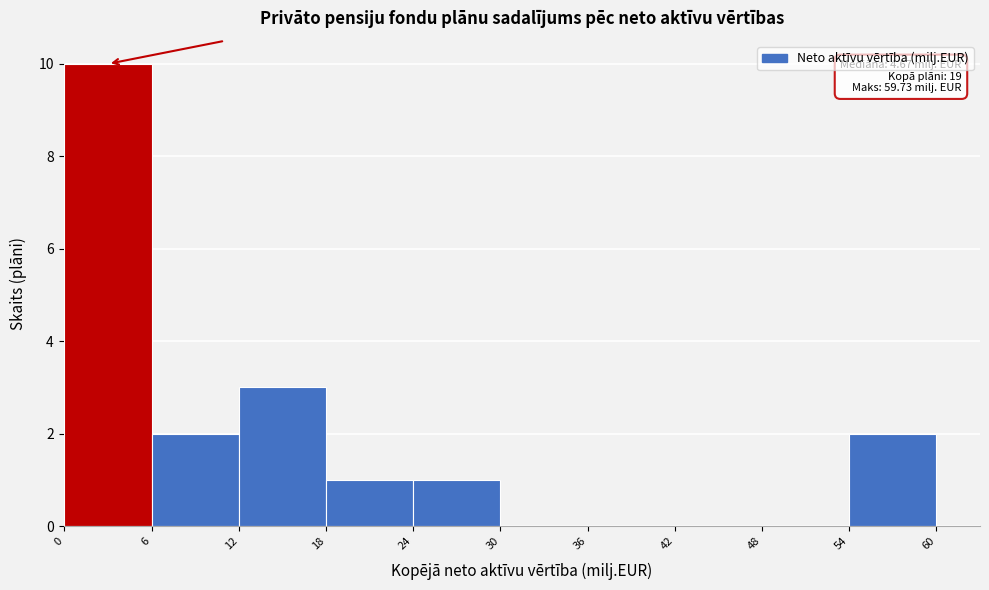

Which range on the x-axis has the tallest bar?

0 to 6